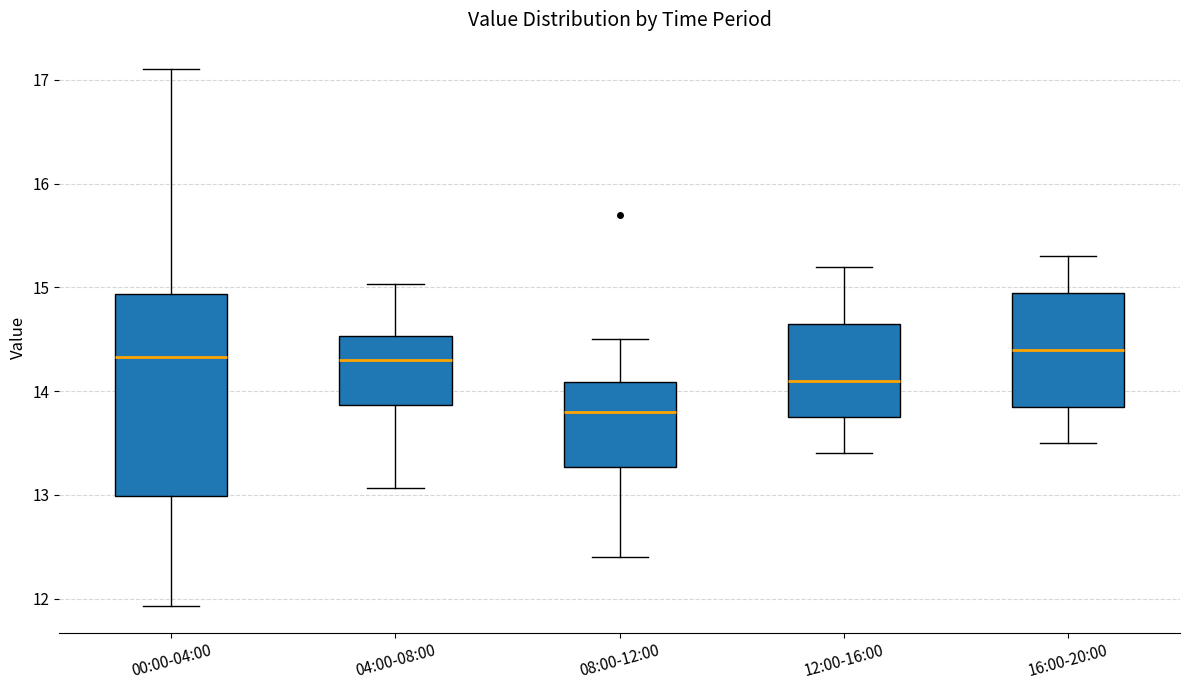

Reading left to right, transcribe this box plot: for each box, give where its median line is, the range the box spans, and where its two whiskers end, as read against the y-axis. The values are not printed on the chart, so give them approximately, as read against the axis.

00:00-04:00: median 14.3, box 13.0 to 14.9, whiskers 11.9 to 17.1
04:00-08:00: median 14.3, box 13.9 to 14.5, whiskers 13.1 to 15.0
08:00-12:00: median 13.8, box 13.3 to 14.1, whiskers 12.4 to 14.5
12:00-16:00: median 14.1, box 13.8 to 14.7, whiskers 13.4 to 15.2
16:00-20:00: median 14.4, box 13.9 to 15.0, whiskers 13.5 to 15.3